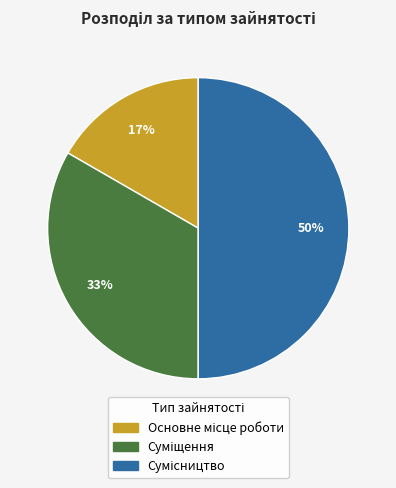

To the nearest percent, what is the difference between the largest and smallest slice percentages?

33%